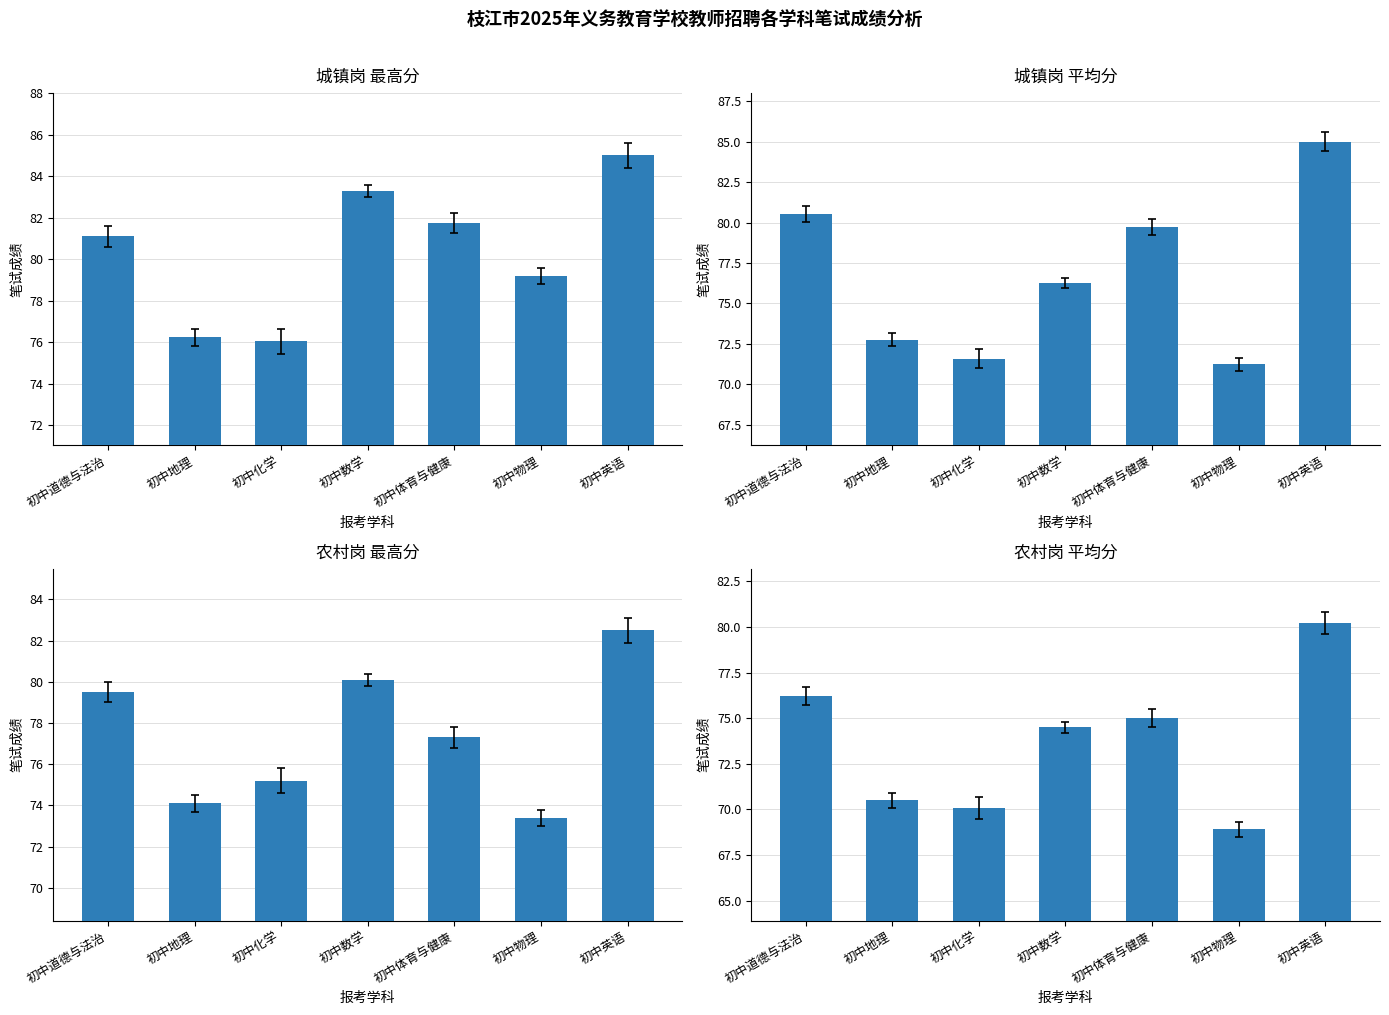

List the labels in order of 城镇平均分 value, smallest first.

初中物理, 初中化学, 初中地理, 初中数学, 初中体育与健康, 初中道德与法治, 初中英语